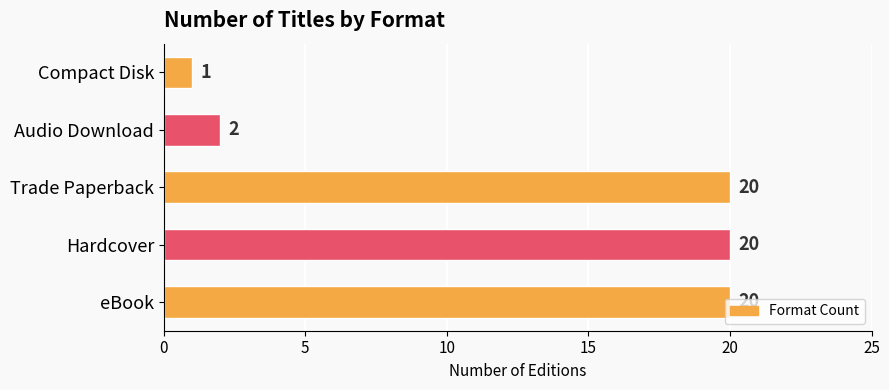

Where is the data nearest to the value 10?

Audio Download